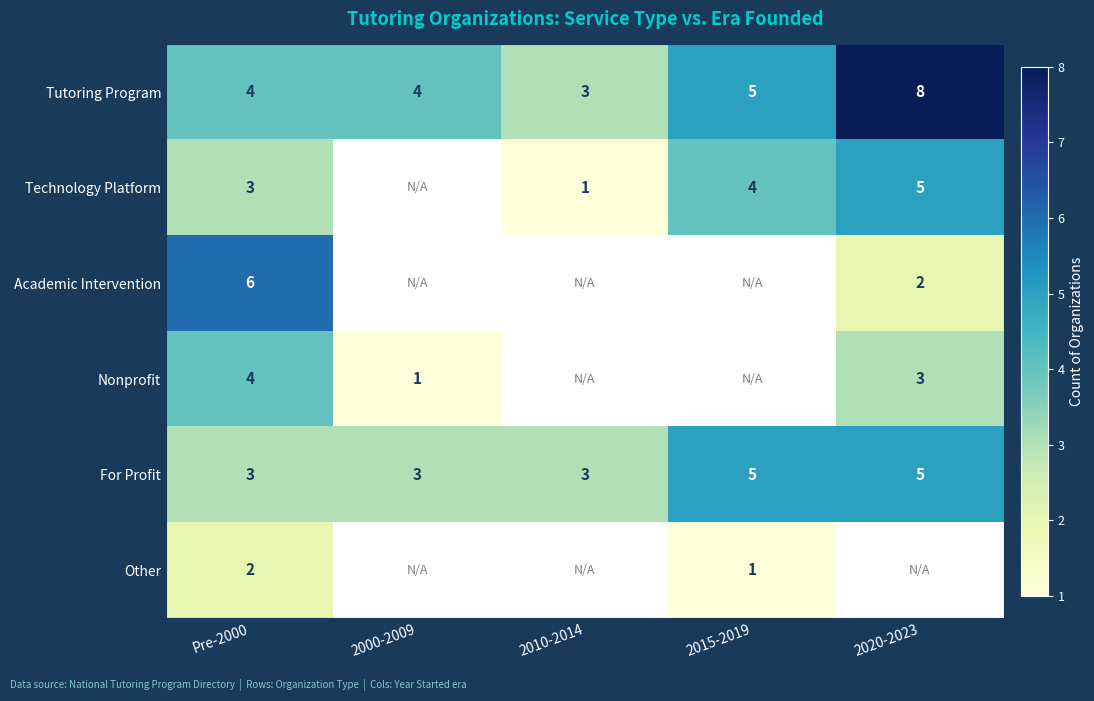

The value of Other at Pre-2000 is 1.3. True or false?

False